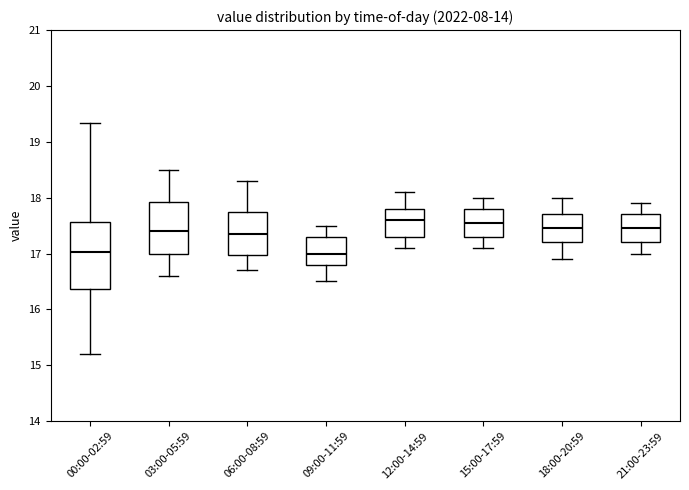

Where does the median line of the box for 21:00-23:59 sit on the y-axis? The values are not printed on the chart, so give them approximately, as read against the axis.

17.5